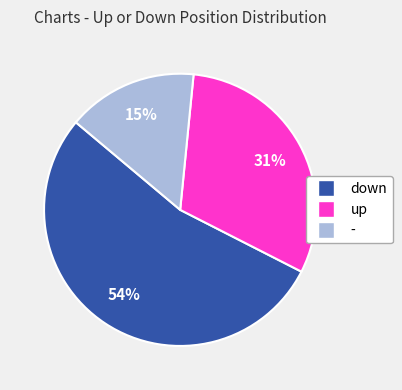

How many slices are in this pie chart?

3